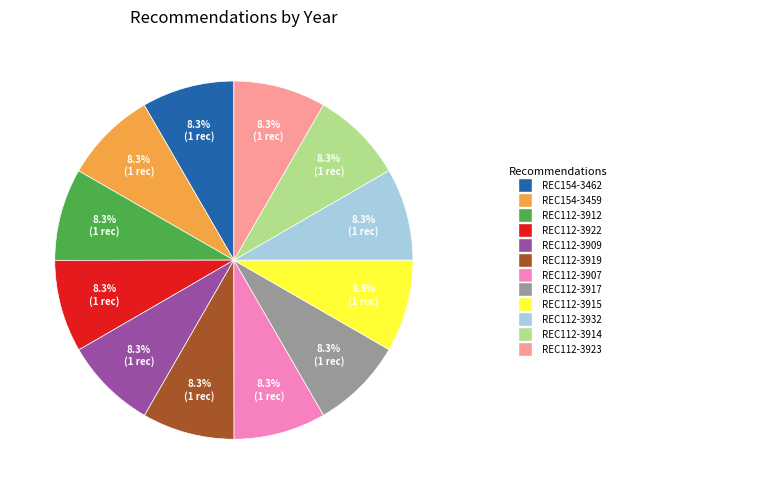

Does any single category account for the majority?

No